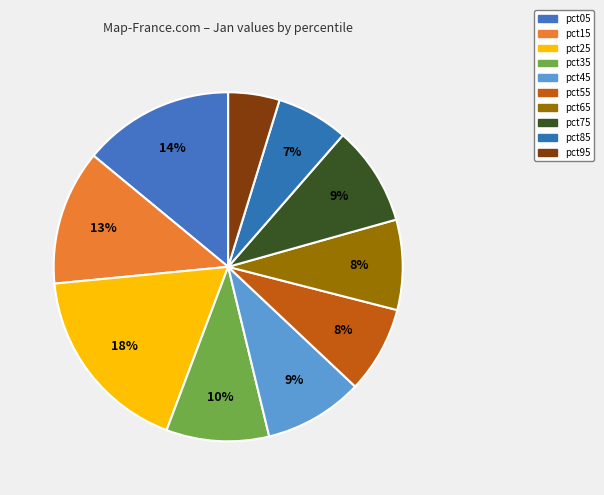

What percentage is the pct35 slice, to the nearest percent?

10%